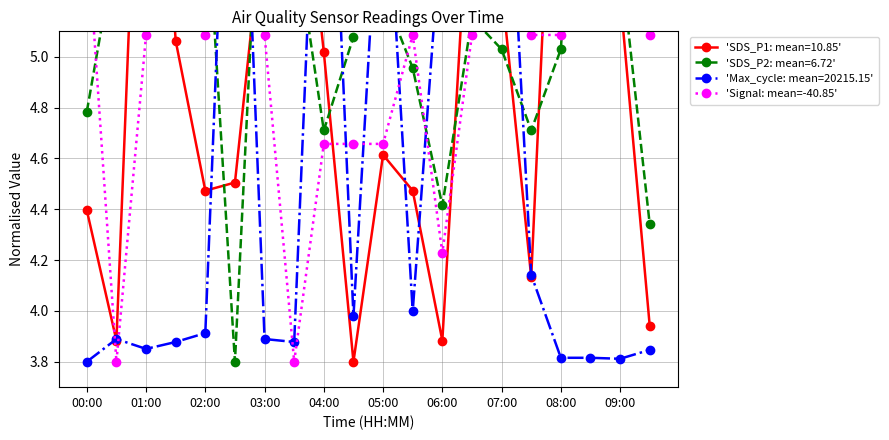

What is the difference between the maximum and minimum values?

3.0